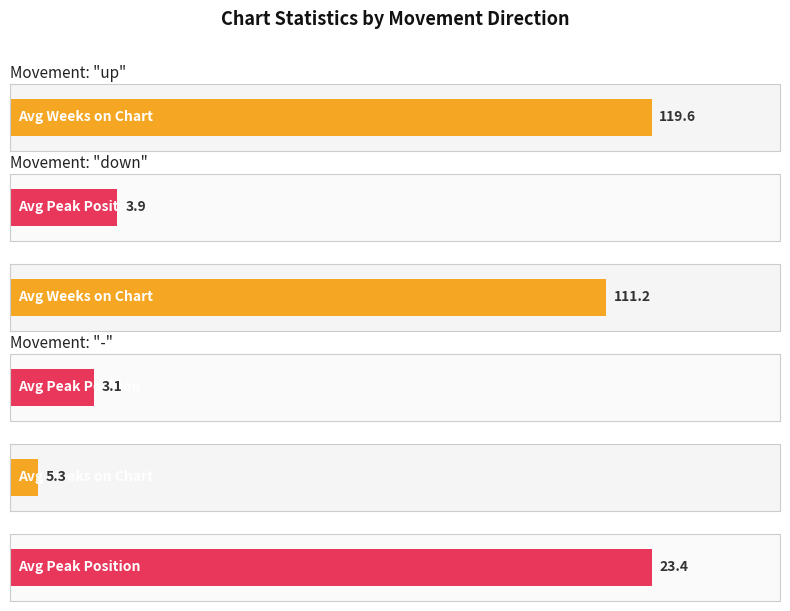

Which label corresponds to the smallest value in the chart?

-